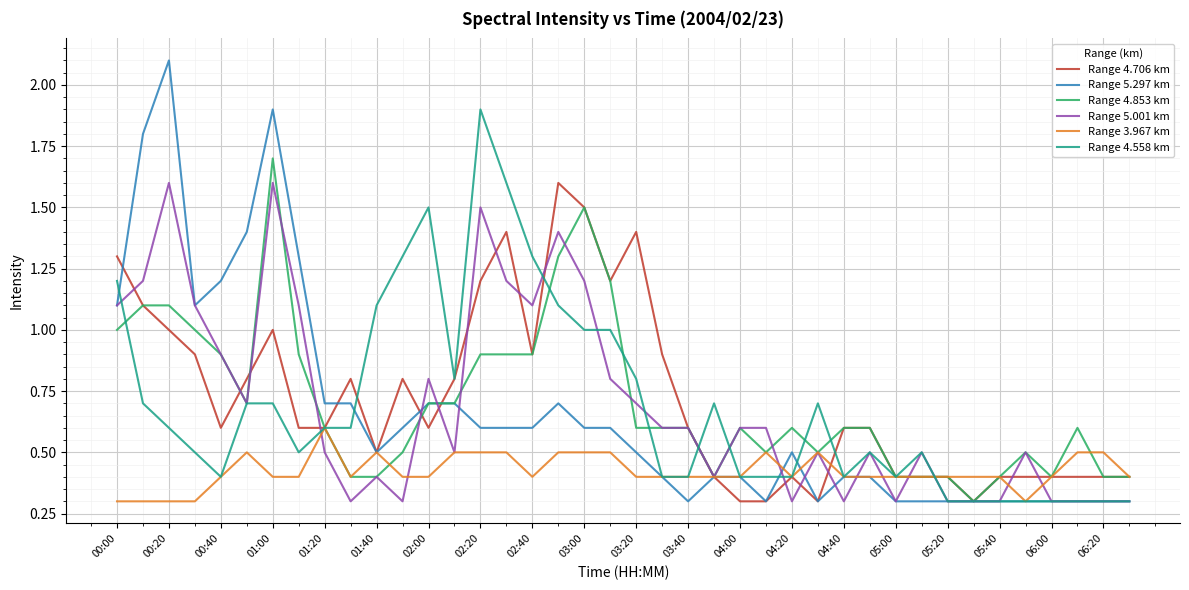

What is the sum of all Range 5.297 km values?

26.4